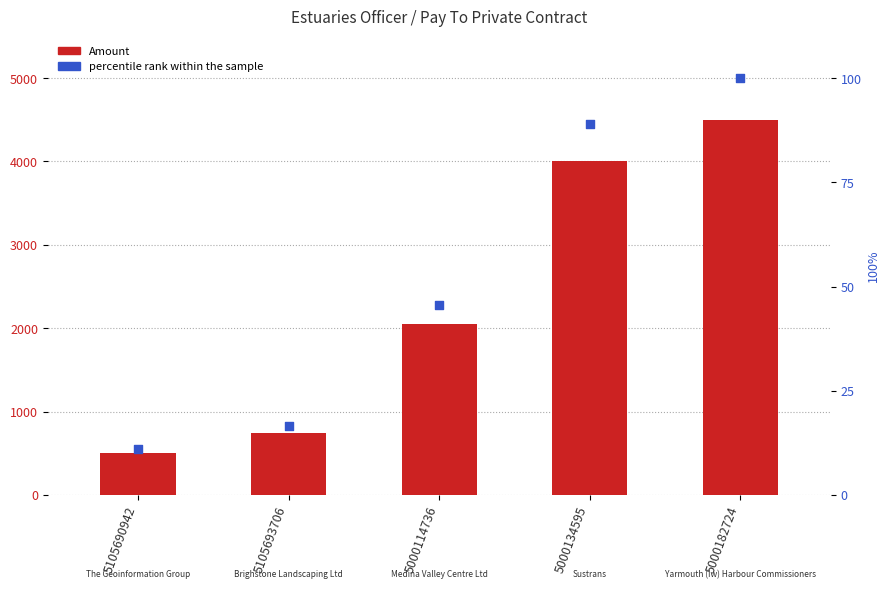

Which series has the largest Y range (max minus min)?

Amount